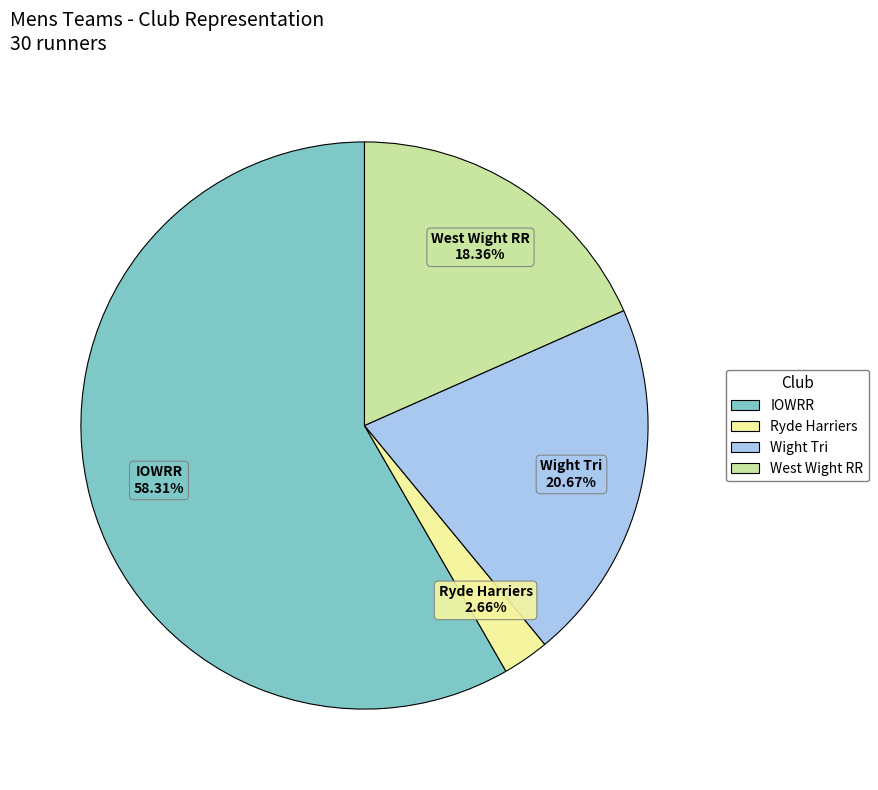

How many slices are in this pie chart?

4